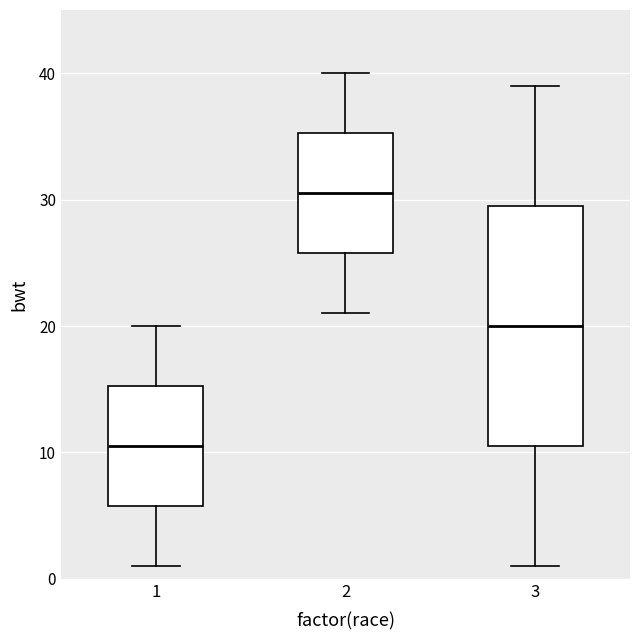

Reading left to right, read every box against the y-axis: the position of its median line, the range the box covers, and the ends of its whiskers. The values are not printed on the chart, so give them approximately, as read against the axis.

1: median 11, box 6 to 15, whiskers 1 to 20
2: median 31, box 26 to 35, whiskers 21 to 40
3: median 20, box 11 to 30, whiskers 1 to 39